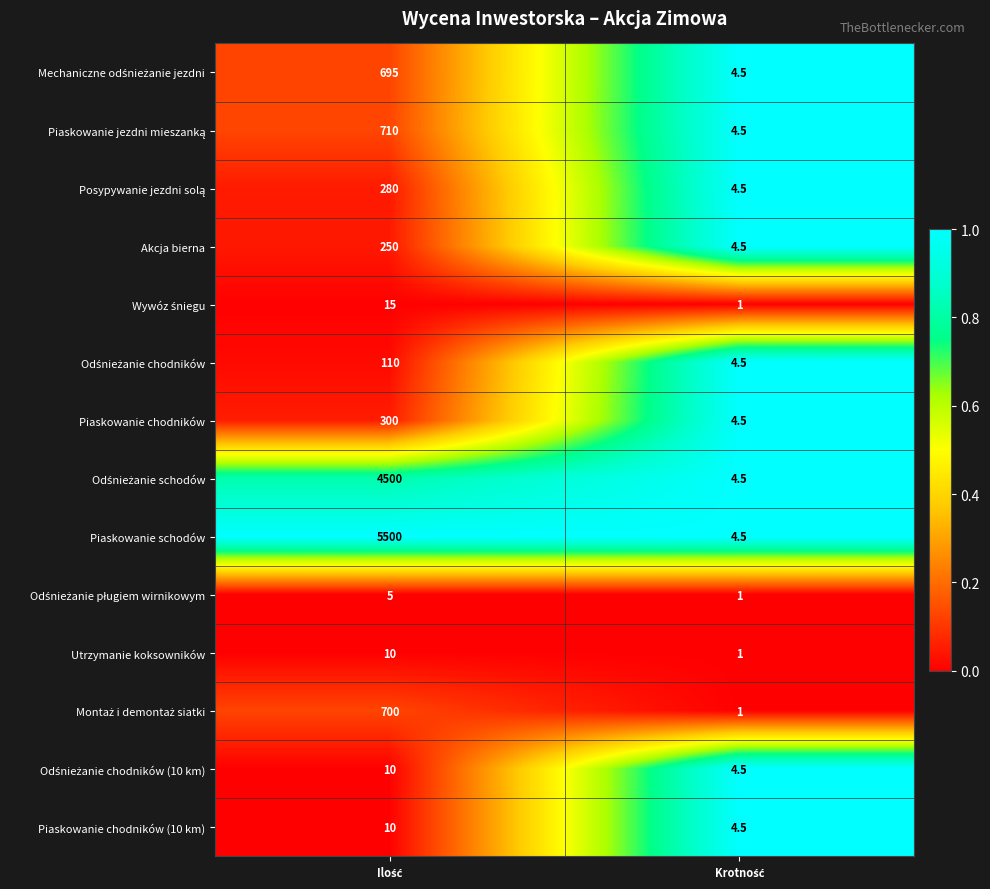

Which series has the largest total across all categories?

Piaskowanie schodów